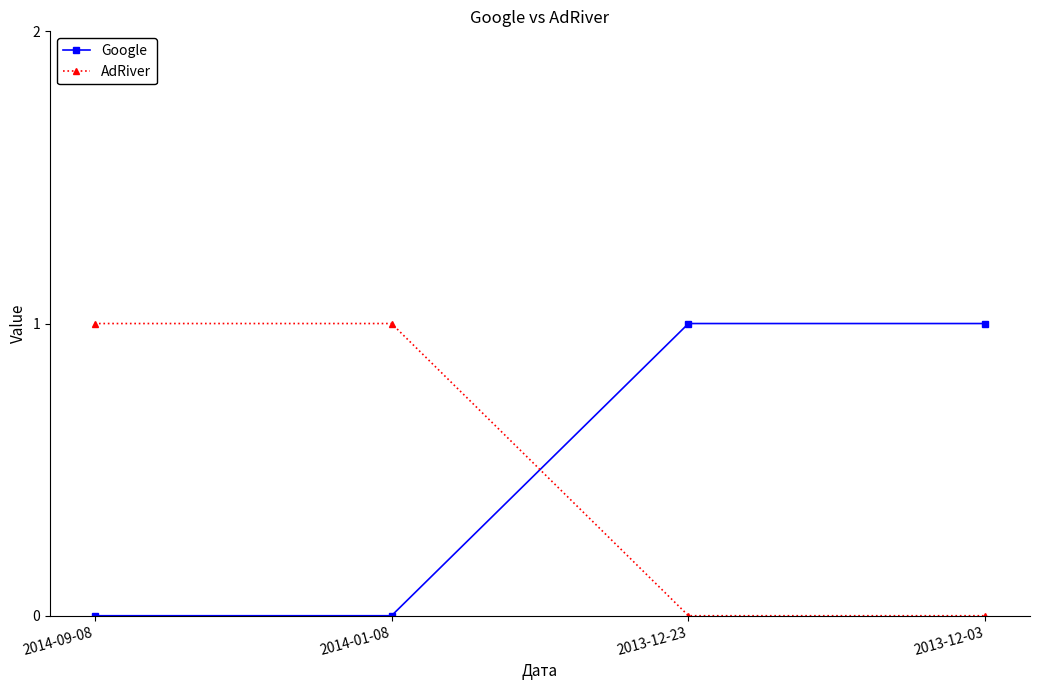

Is the value of AdRiver at 2013-12-03 greater than the value of Google at 2013-12-23?

No